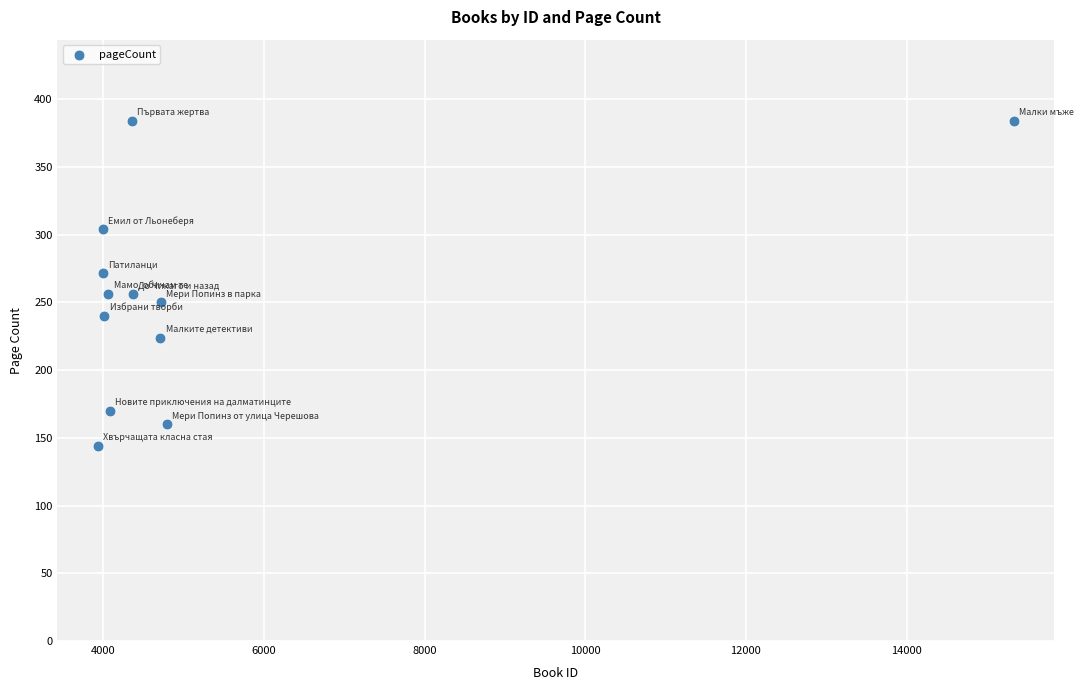

What is the average X value?

5194